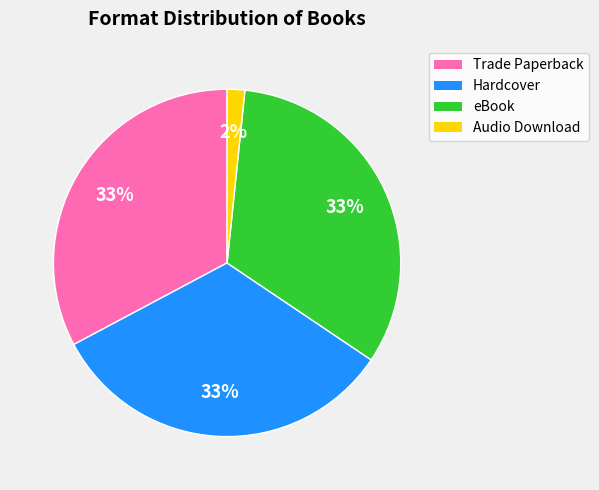

How many segments does this pie chart have?

4